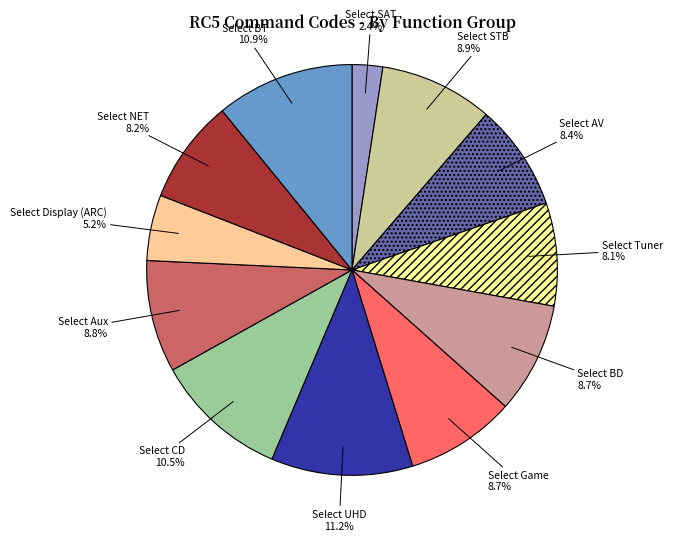

How many slices are in this pie chart?

12